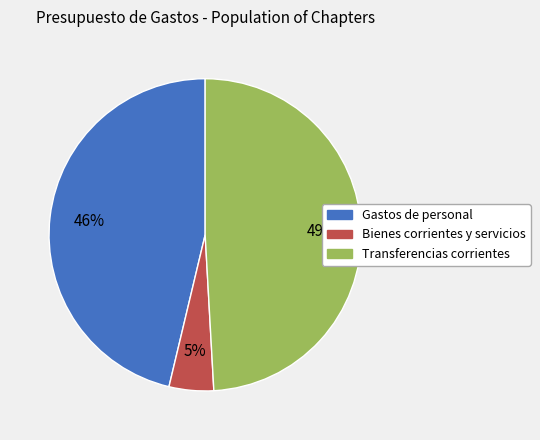

To the nearest percent, what is the average slice percentage?

33%